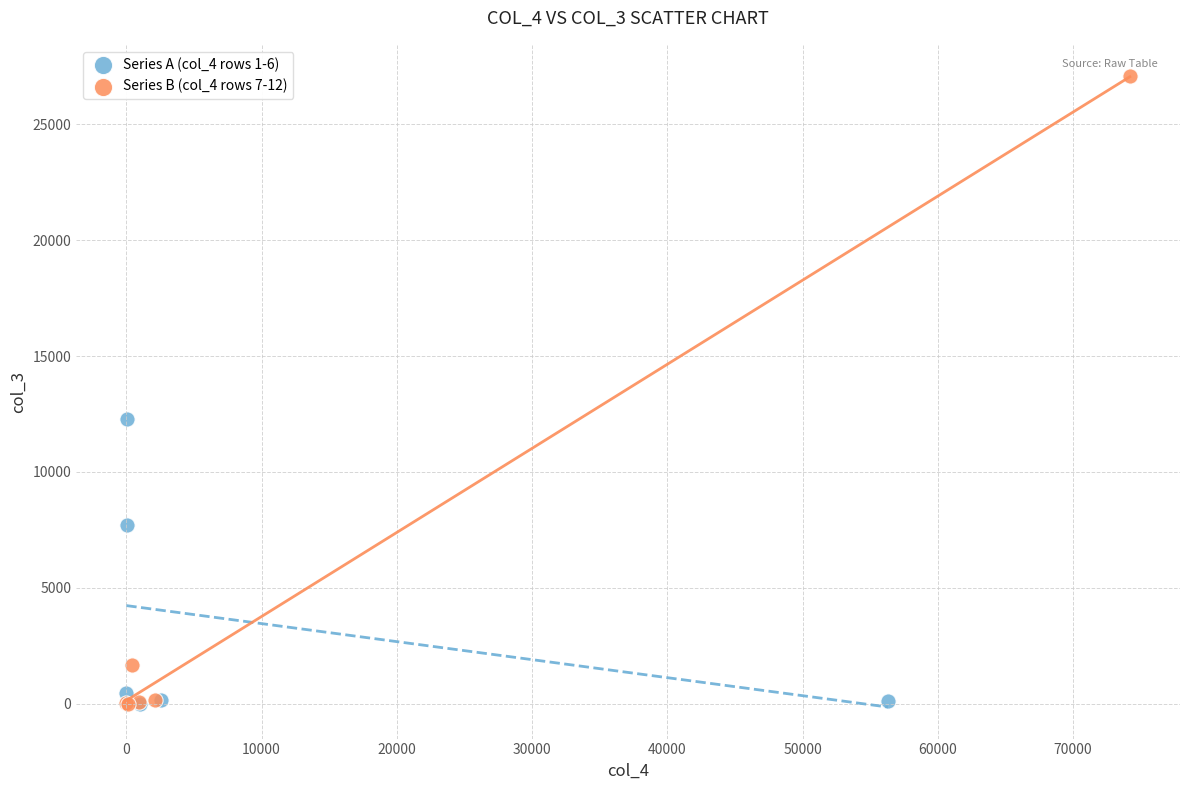

What are all the series names shown in the legend?

Series A (col_4 rows 1-6), Series B (col_4 rows 7-12)